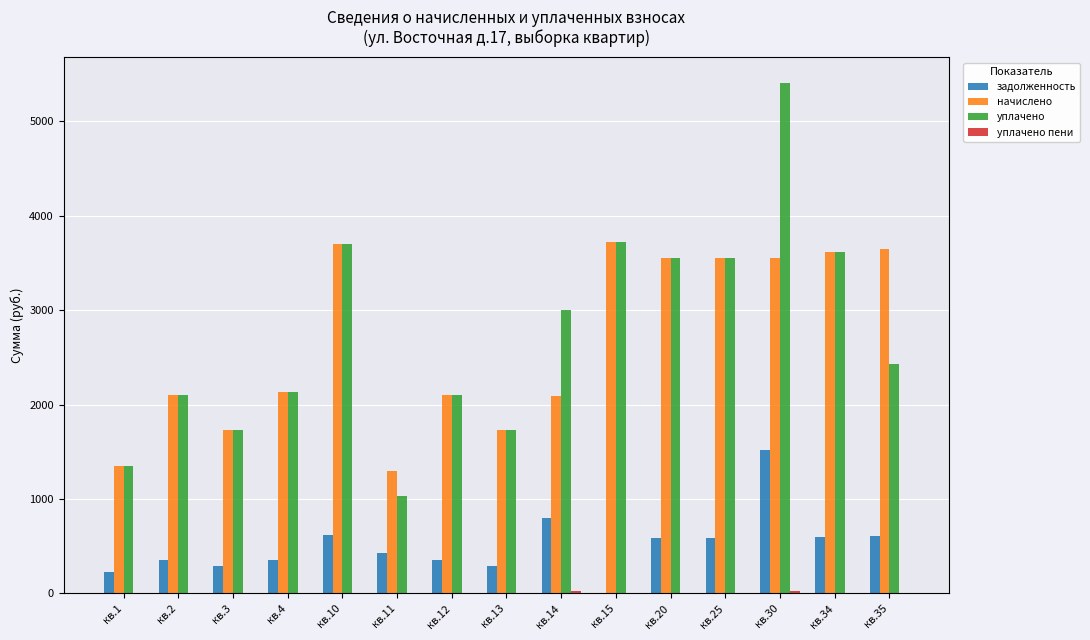

What is the approximate value of уплачено at кв.4?

2129.8